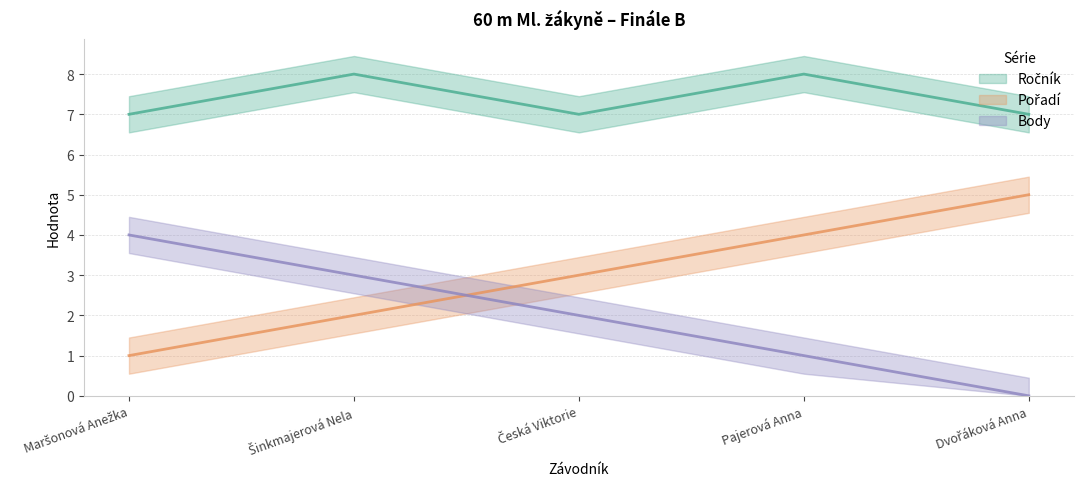

Rank the series at Dvořáková Anna from highest to lowest value.

Ročník, Pořadí, Body